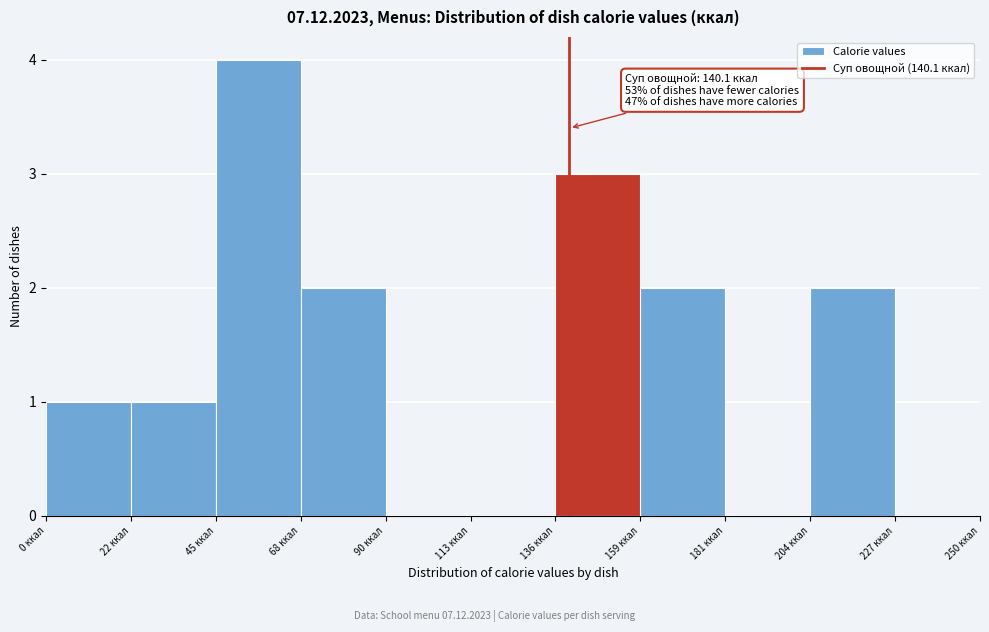

Over which range of the x-axis is the bar tallest?

45 to 70